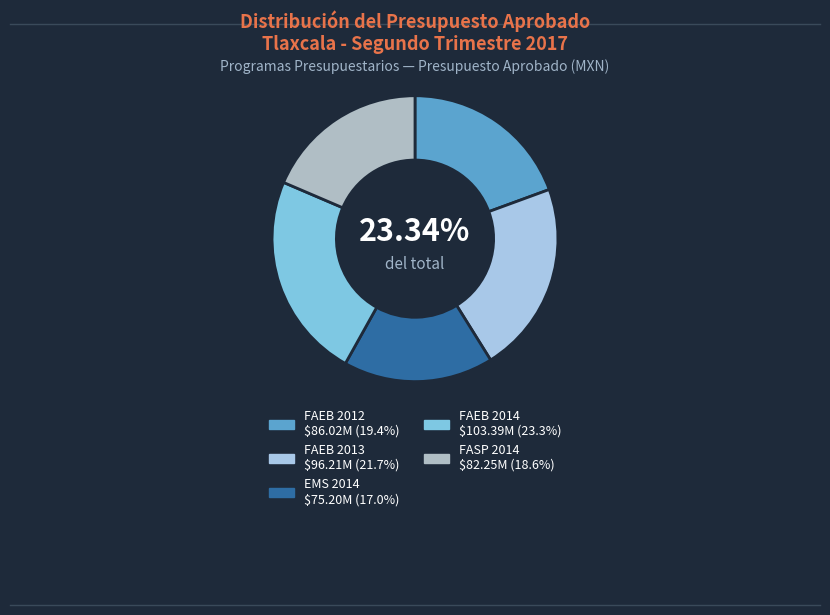

How many segments does this pie chart have?

5